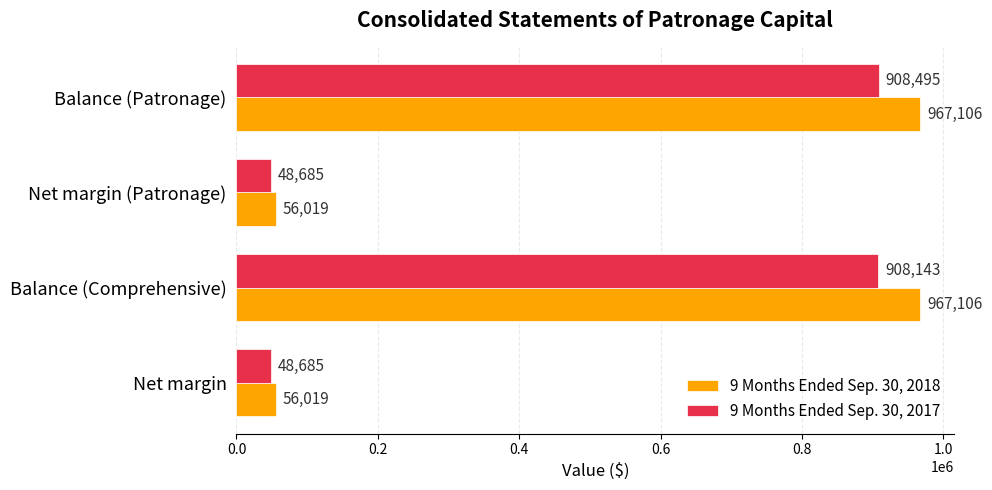

What is the smallest value displayed?

48685